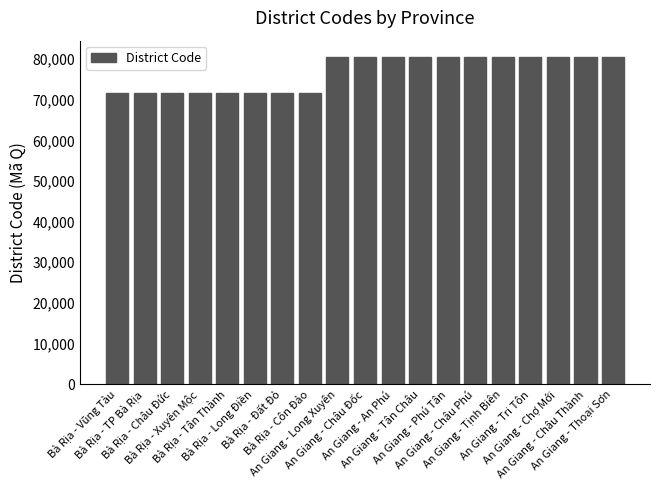

Between Bà Rịa - Long Điền and An Giang - Long Xuyên, which is larger?

An Giang - Long Xuyên